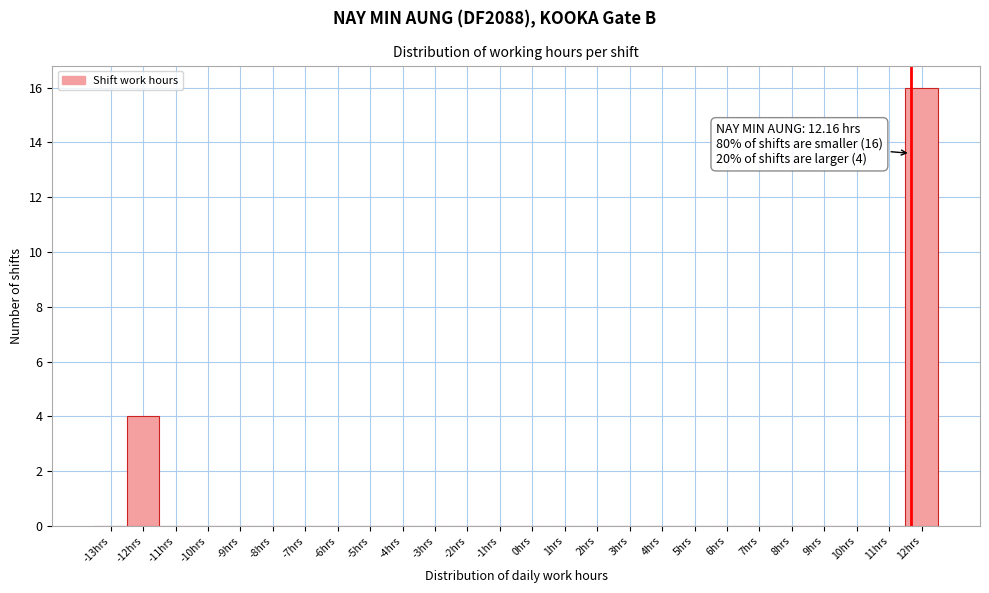

Reading left to right, list all the values displayed in this chart.

-13hrs=0	-12hrs=4	-11hrs=0	-10hrs=0	-9hrs=0	-8hrs=0	-7hrs=0	-6hrs=0	-5hrs=0	-4hrs=0	-3hrs=0	-2hrs=0	-1hrs=0	0hrs=0	1hrs=0	2hrs=0	3hrs=0	4hrs=0	5hrs=0	6hrs=0	7hrs=0	8hrs=0	9hrs=0	10hrs=0	11hrs=0	12hrs=16